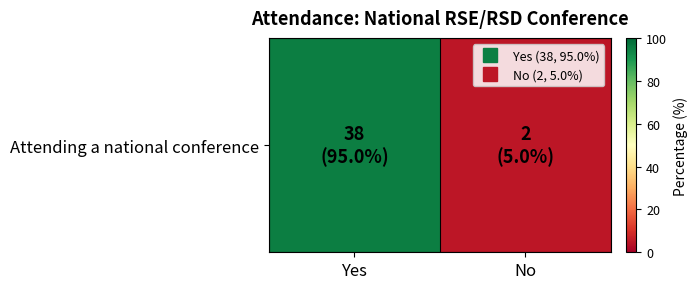

How many series are shown in this chart?

1